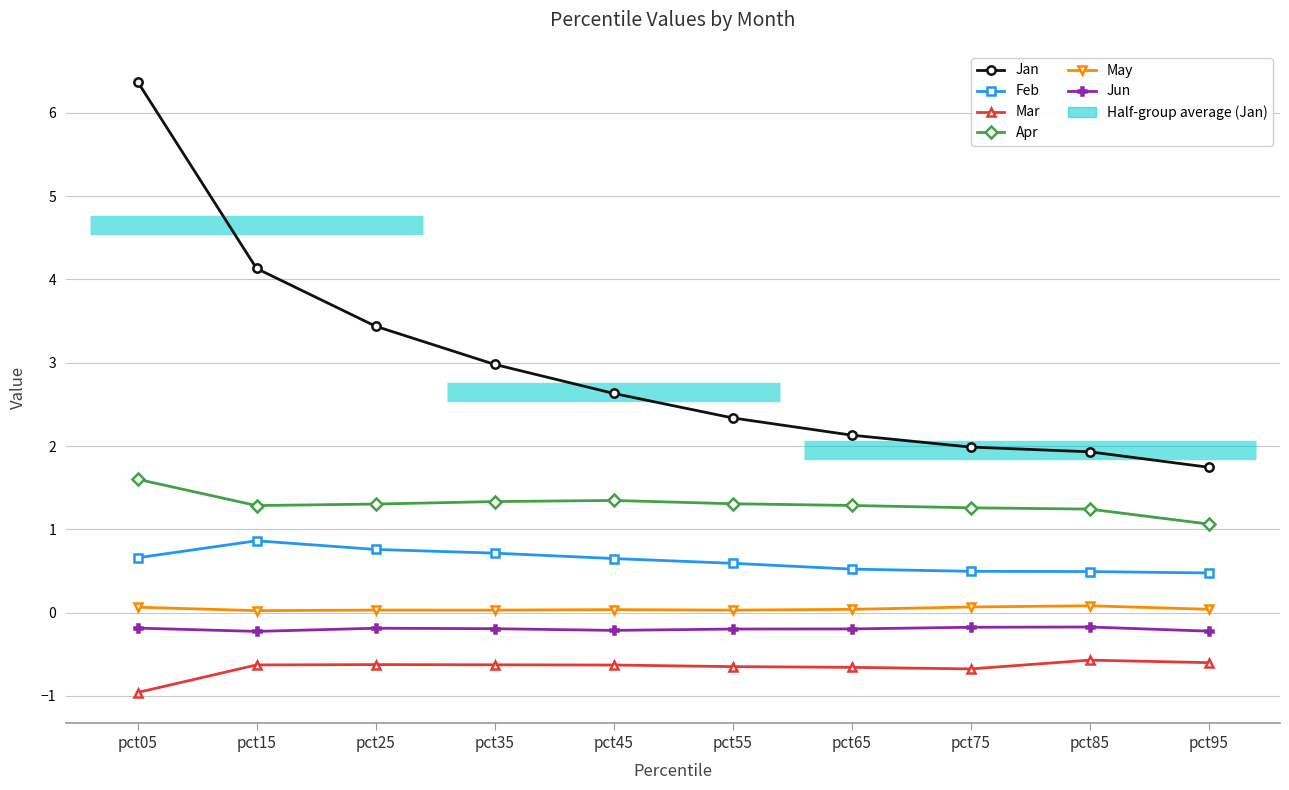

At how many categories does at least one series exceed 2?

7